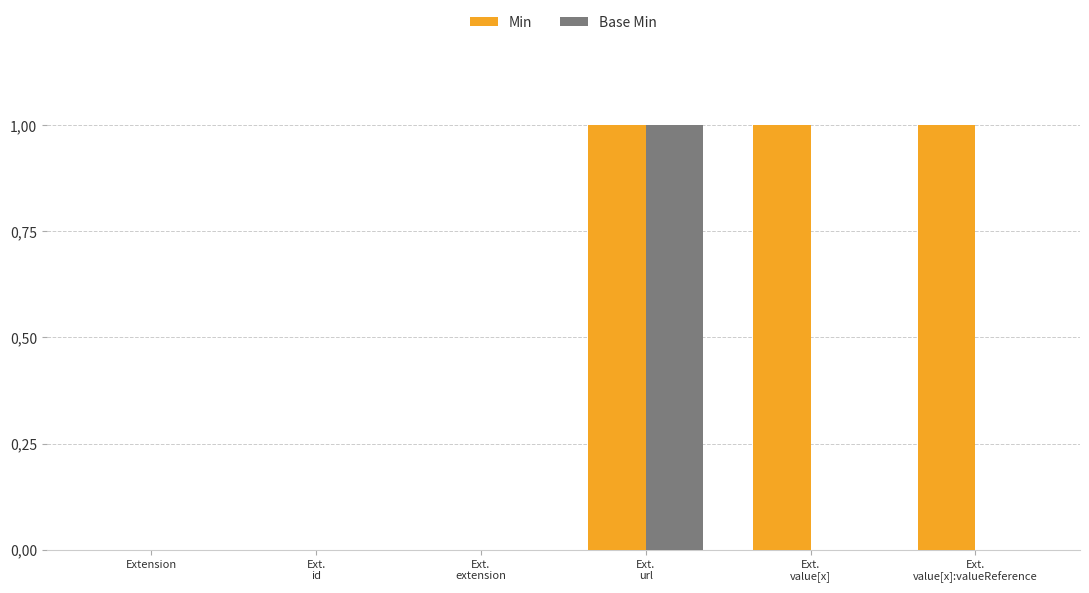

The Min series shows 0 at Ext.
url. True or false?

False